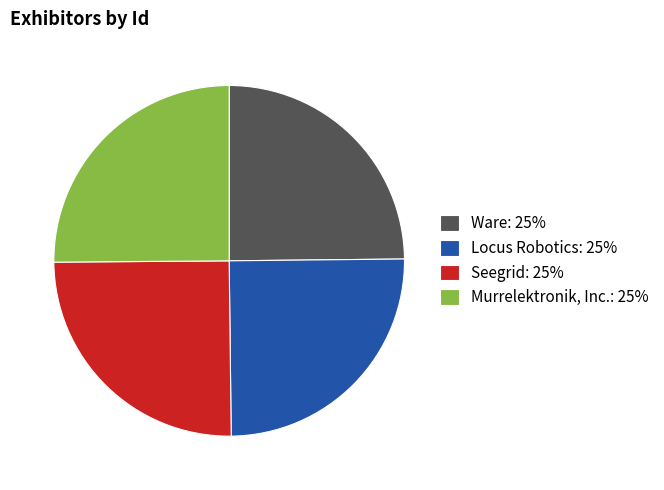

True or false: Murrelektronik, Inc.: 25% accounts for 10% of the total.

False